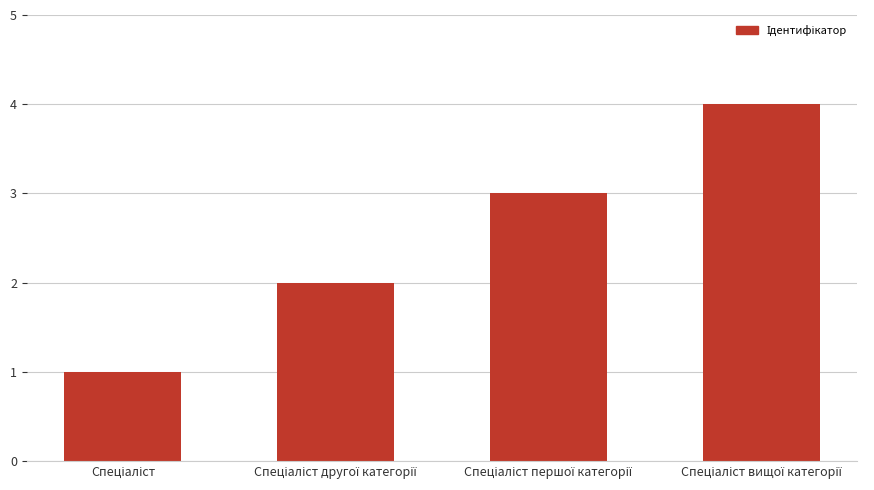

What is the minimum value shown in the chart?

1